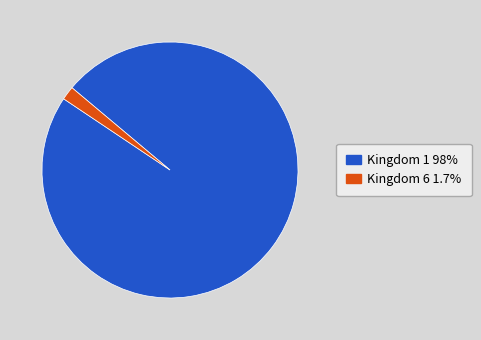

Count the number of slices in the pie.

2